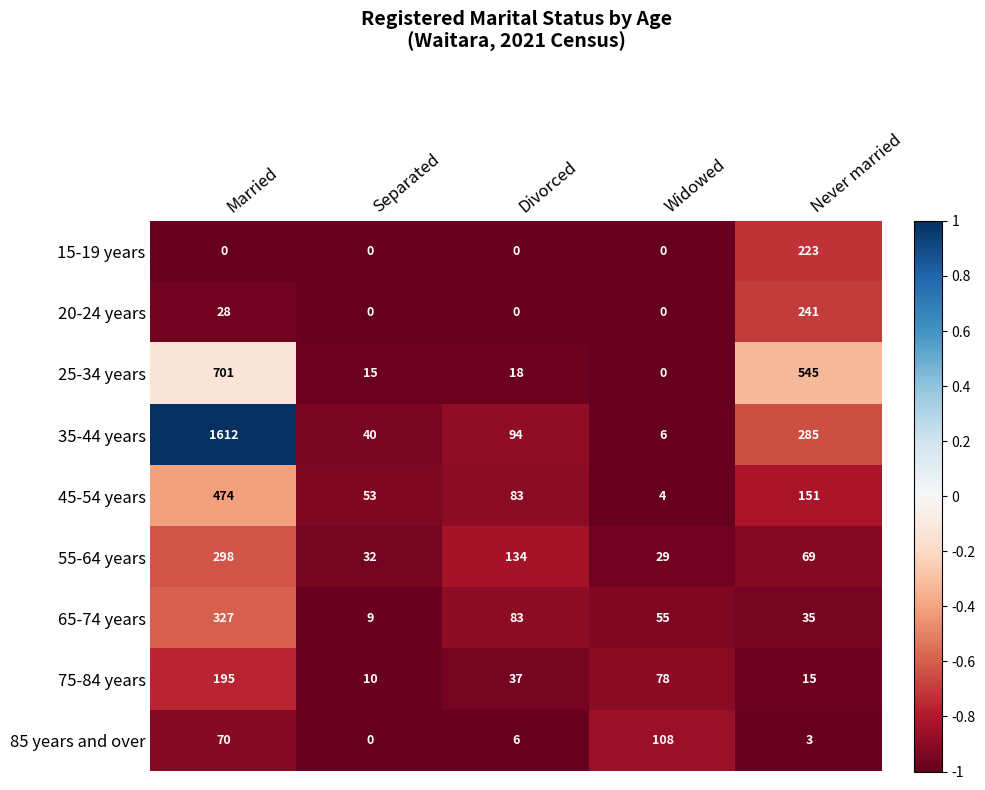

What is the spread (max minus min) of values at Divorced?

134